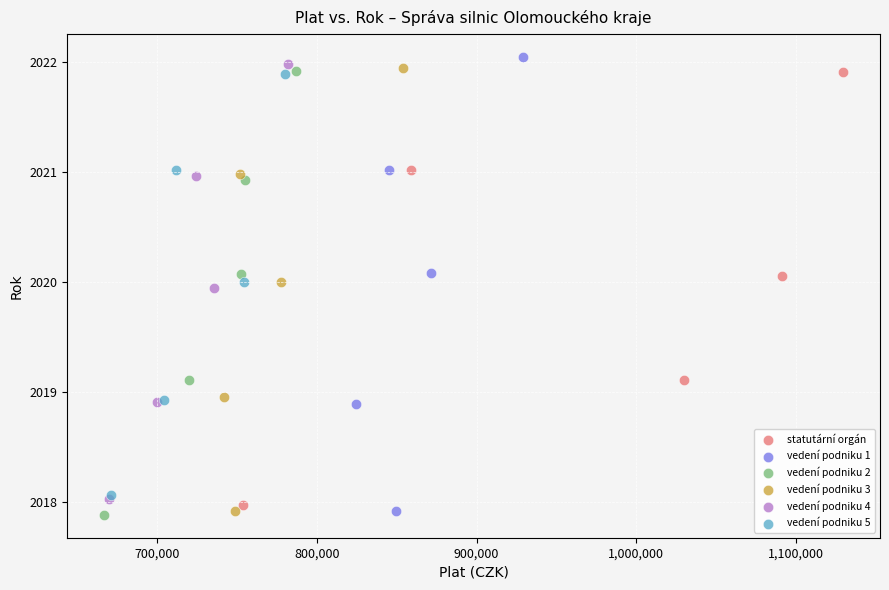

Which series has the widest spread of Y values?

vedení podniku 1